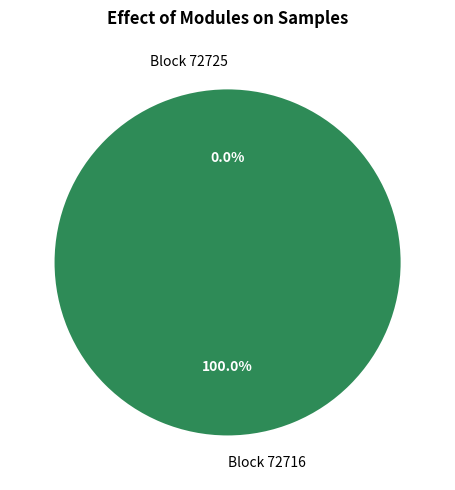

Is there a majority slice in this chart?

Yes